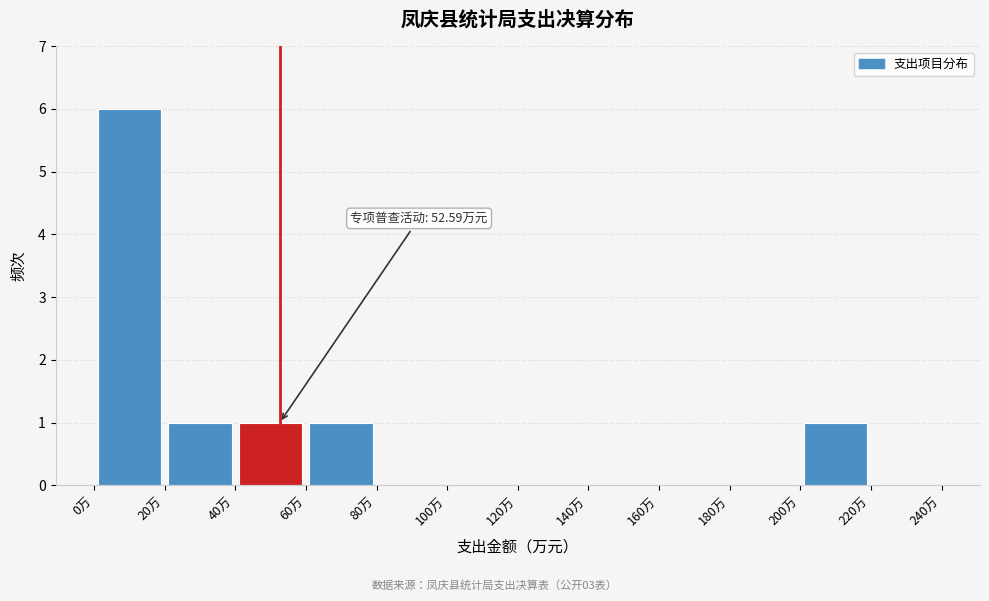

Over which range of the x-axis is the bar tallest?

0 to 20